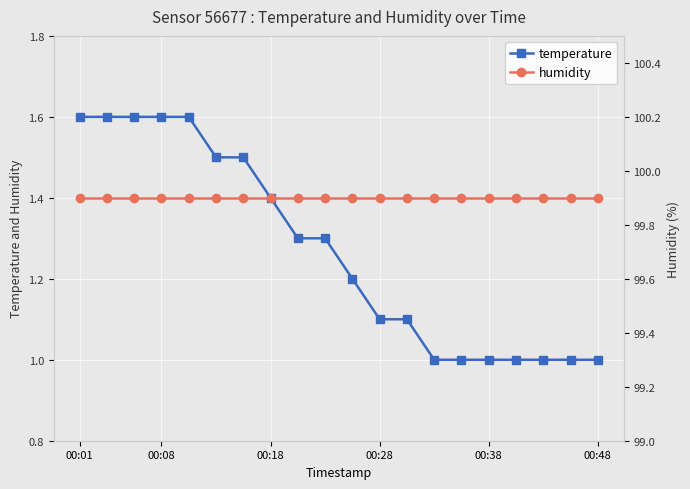

List the labels in order of humidity value, smallest first.

00:01, 00:08, 00:18, 00:28, 00:38, 00:48, 6, 7, 8, 9, 10, 11, 12, 13, 14, 15, 16, 17, 18, 19